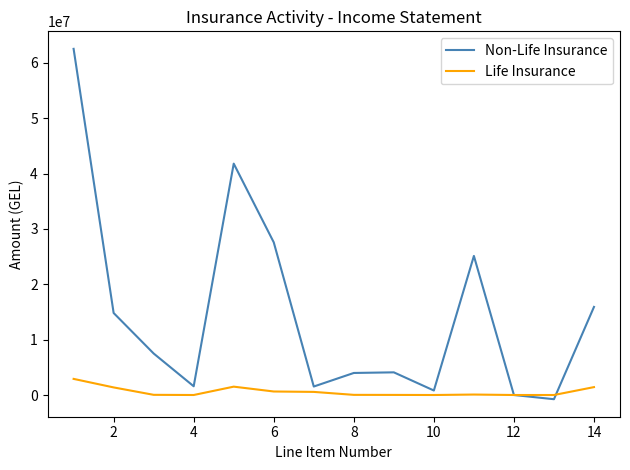

List the series in order of their peak value, lowest first.

Life Insurance, Non-Life Insurance